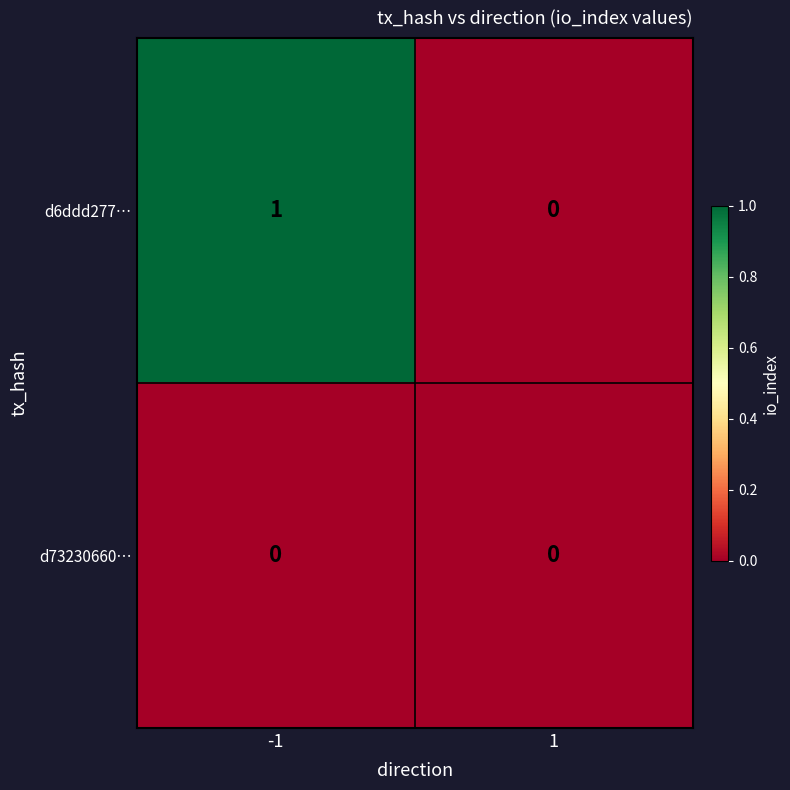

Reading right to left, transcribe all the data shown in this chart.

d6ddd277…: 1=0	-1=1
d73230660…: 1=0	-1=0